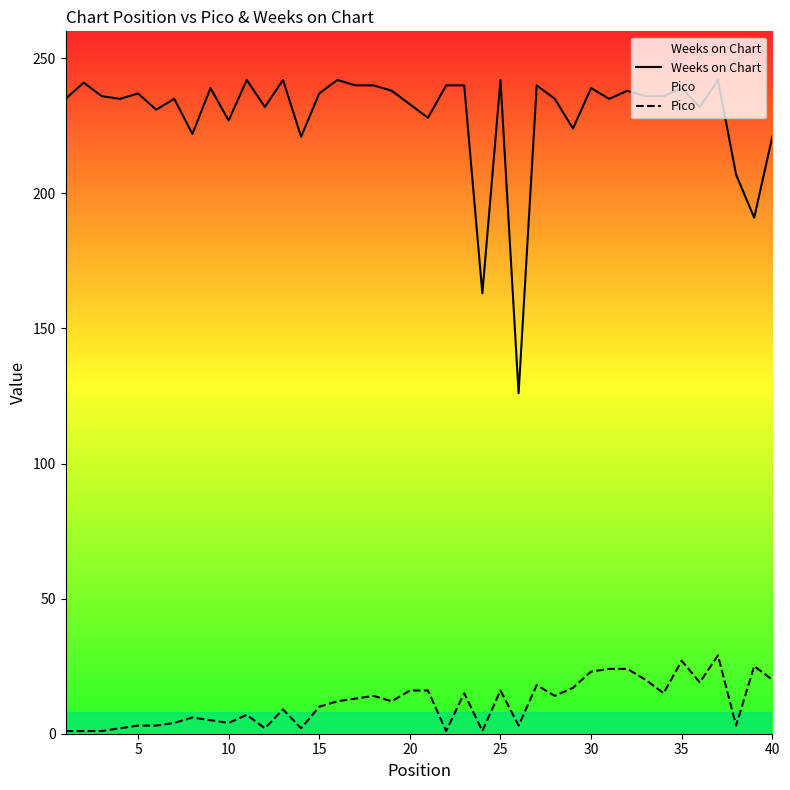

True or false: Pico and Weeks on Chart cross at least once.

False